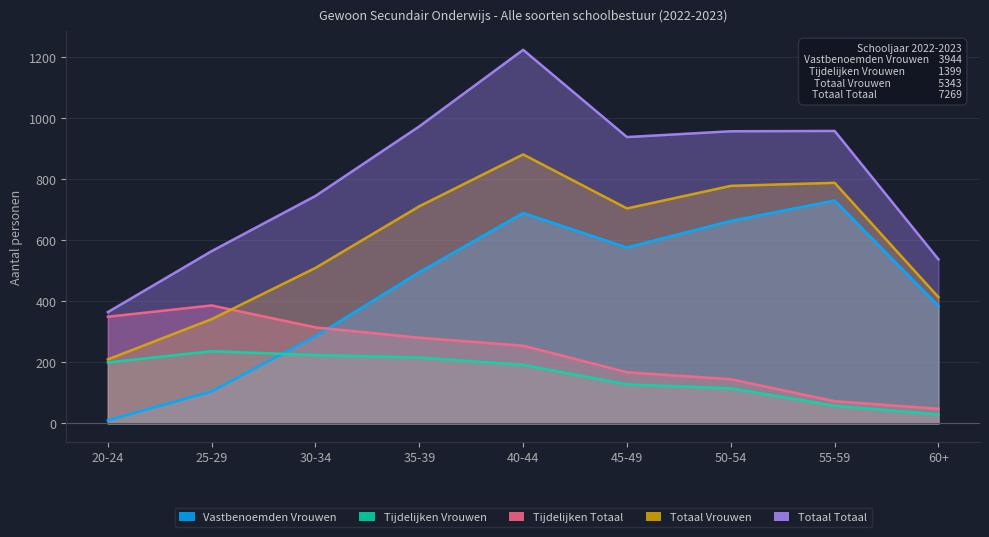

What are all the series names shown in the legend?

Vastbenoemden Vrouwen, Tijdelijken Vrouwen, Tijdelijken Totaal, Totaal Vrouwen, Totaal Totaal